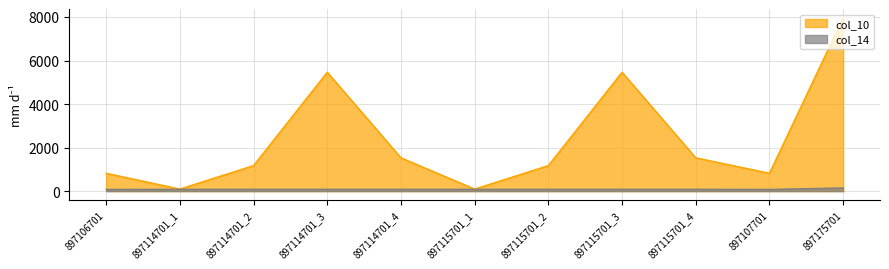

At which category is the sum across all series the highest?

897175701